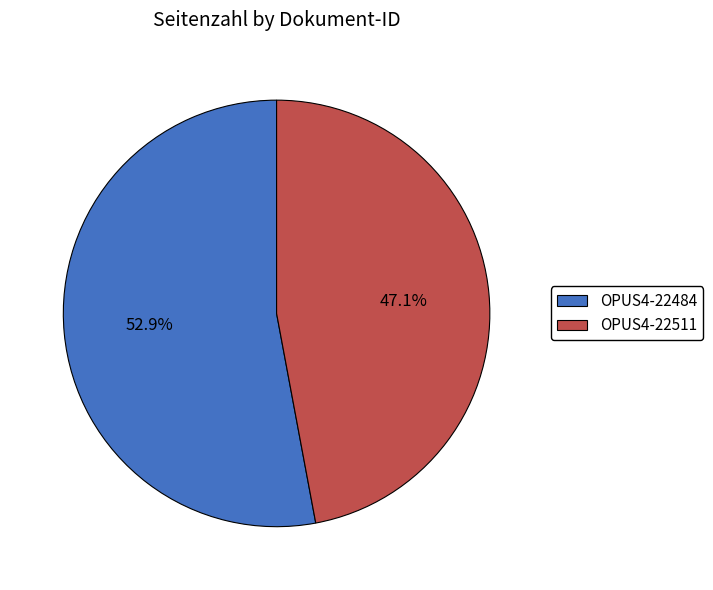

Rank the categories by value from lowest to highest.

OPUS4-22511, OPUS4-22484